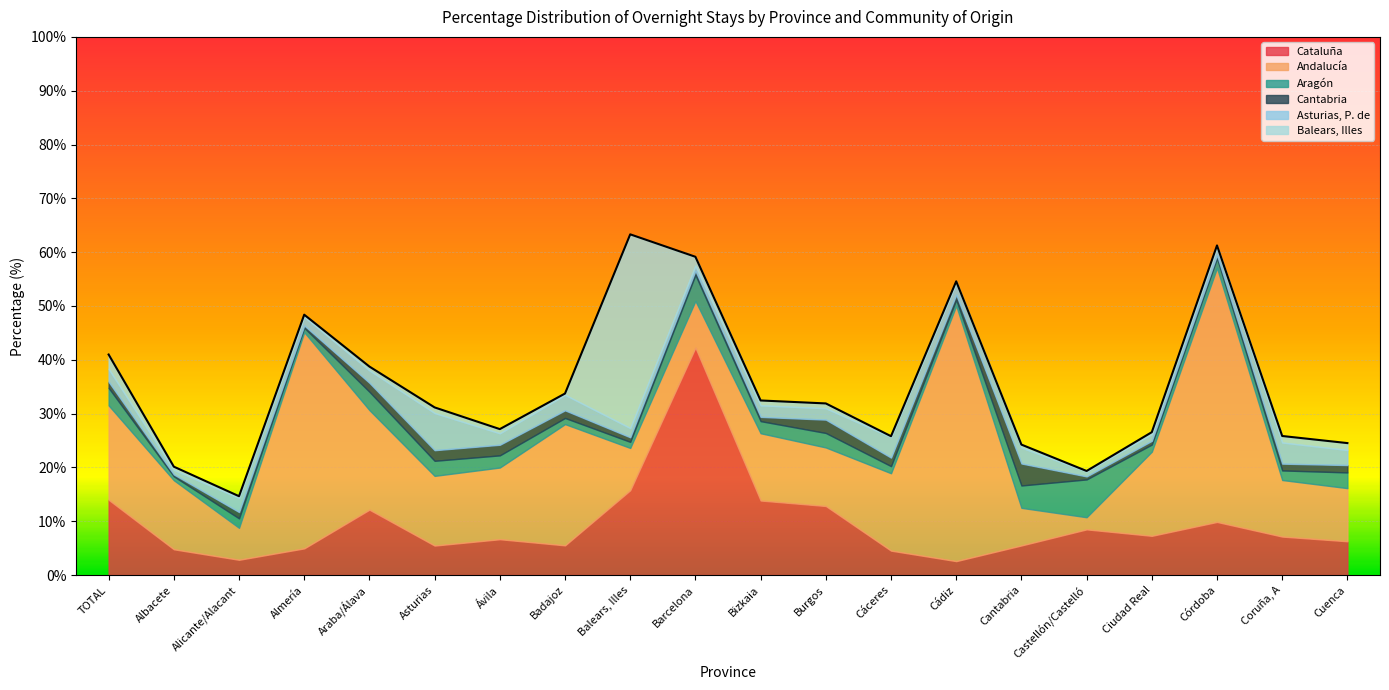

True or false: Cantabria and Asturias, P. de cross at least once.

True